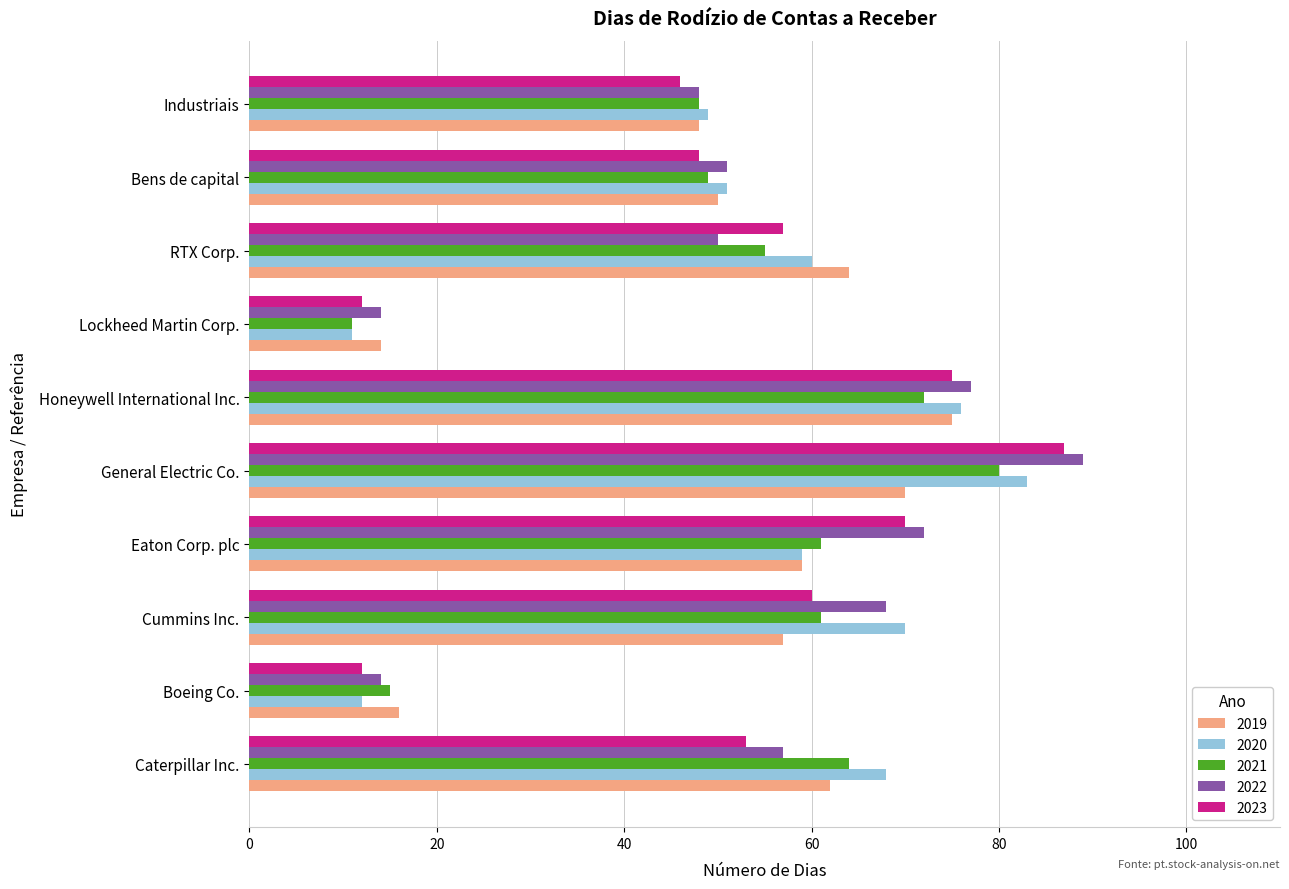

Is it true that 2022 equals 71 at Industriais?

False